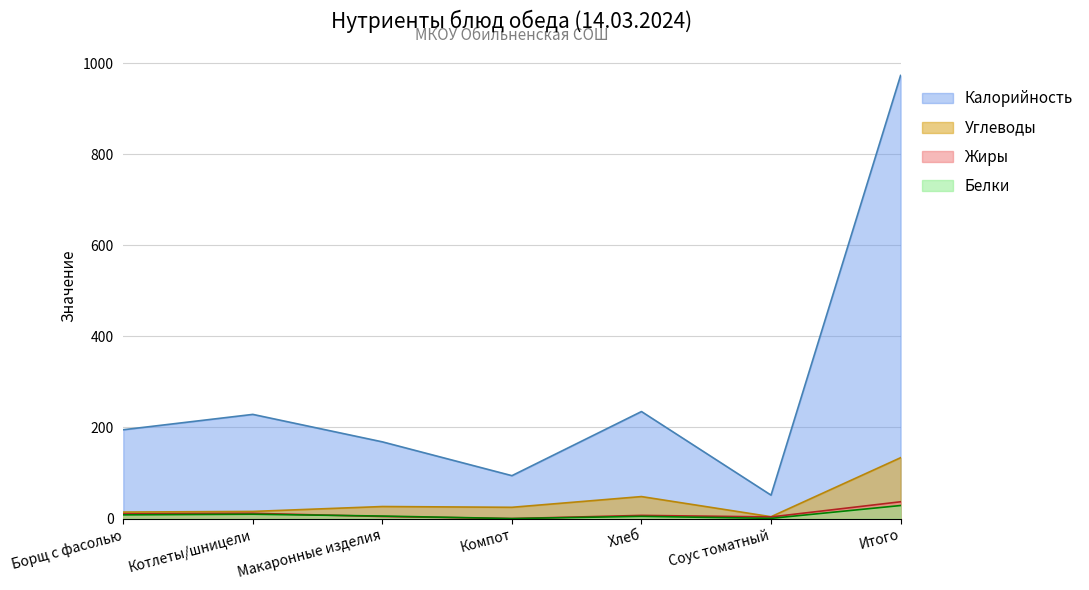

What is the value of the Калорийность point at the 3rd from the left?

168.4